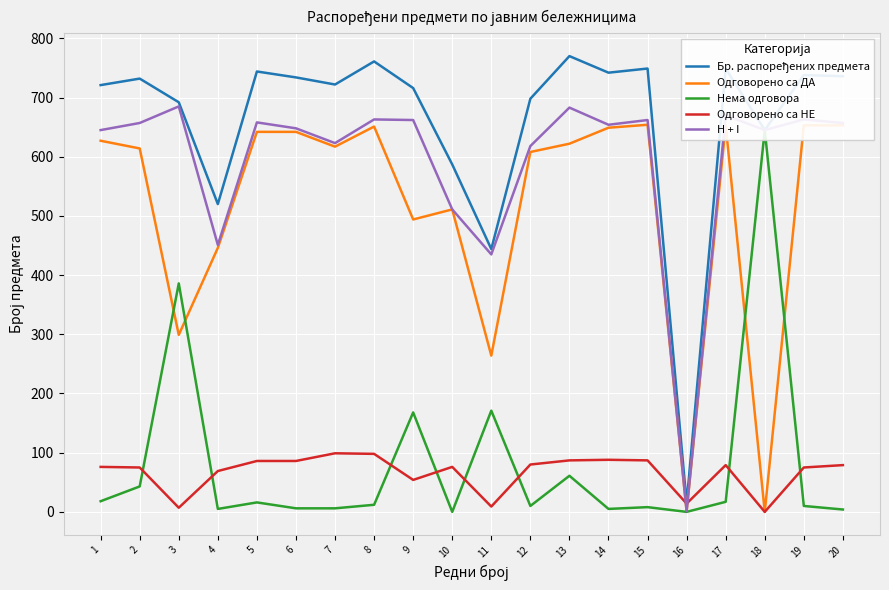

Is it true that Одговорено са НЕ equals 98 at 8?

True